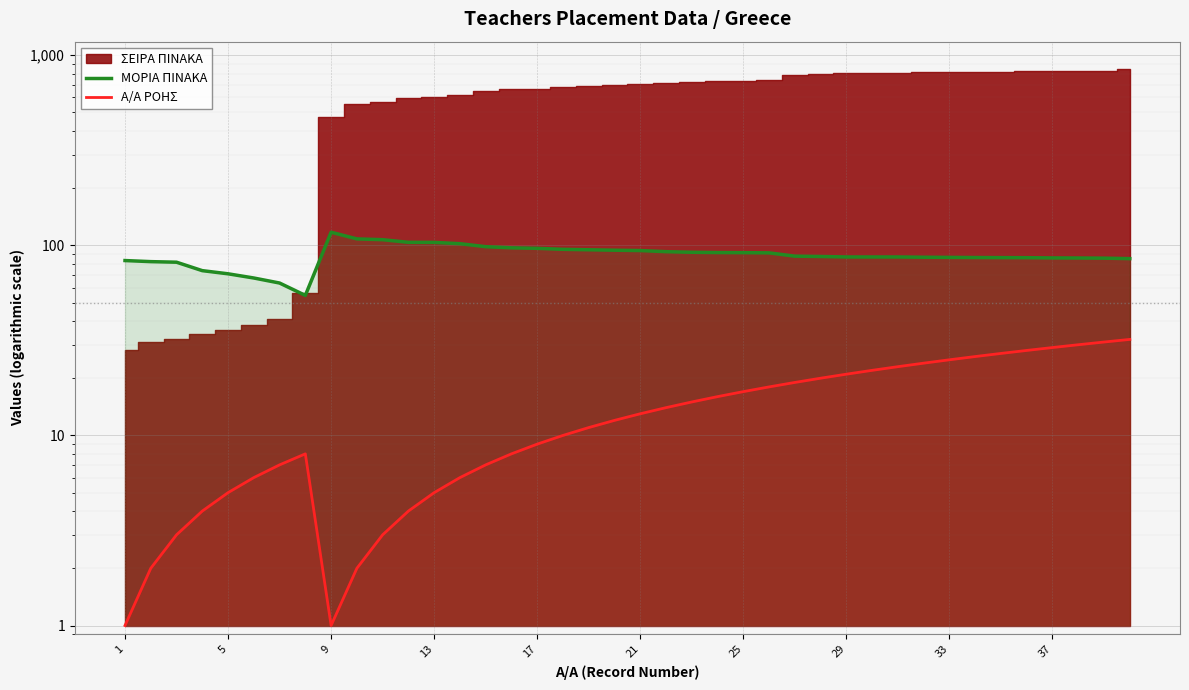

True or false: ΜΟΡΙΑ ΠΙΝΑΚΑ and Α/Α ΡΟΗΣ cross at least once.

False